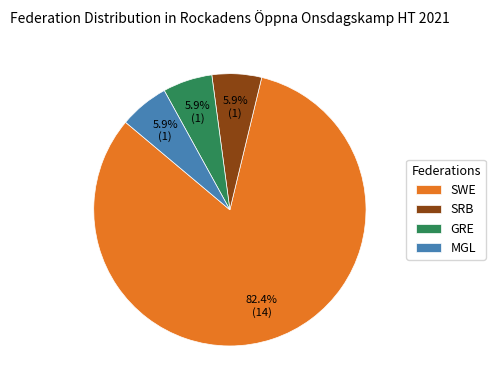

To the nearest percent, what portion does SWE represent?

82%